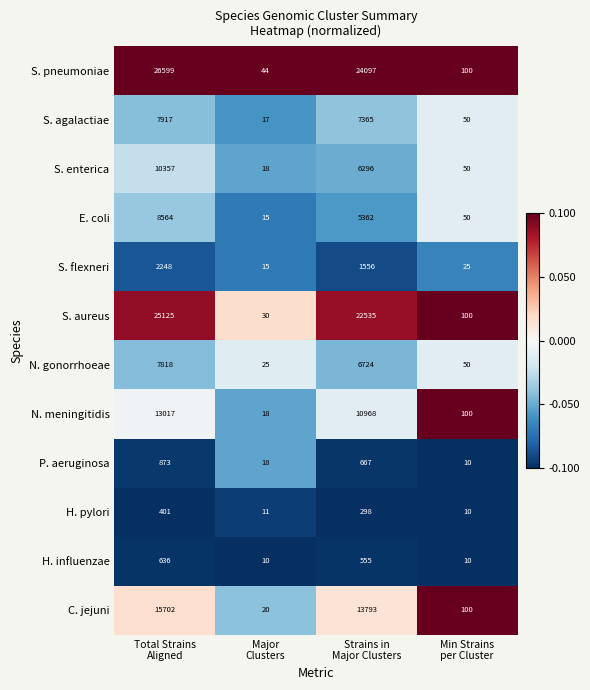

Rank the series by their maximum value, from lowest to highest.

H. pylori, H. influenzae, P. aeruginosa, S. flexneri, N. gonorrhoeae, S. agalactiae, E. coli, S. enterica, N. meningitidis, C. jejuni, S. aureus, S. pneumoniae